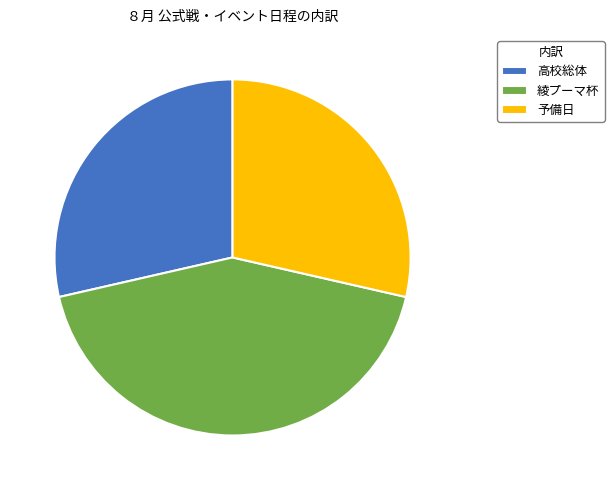

The 綾プーマ杯 slice represents 33% of the pie. True or false?

False